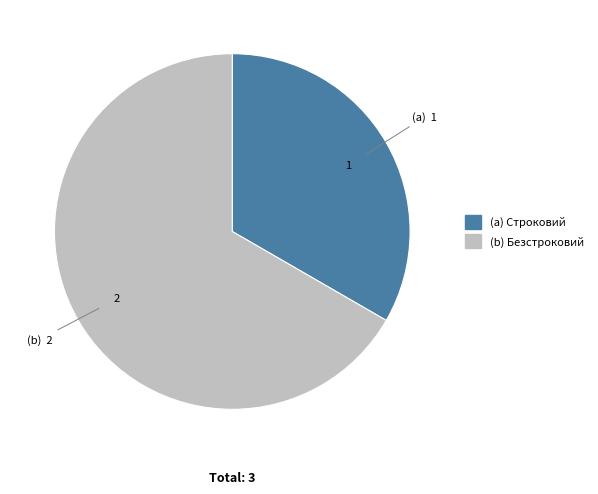

Is there a majority slice in this chart?

Yes